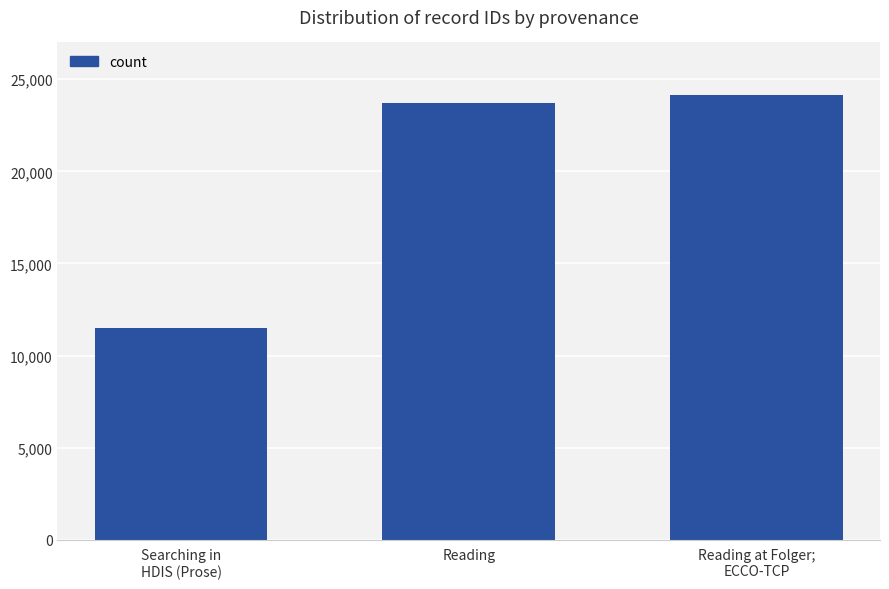

True or false: the data shows 23720 at Reading.

True